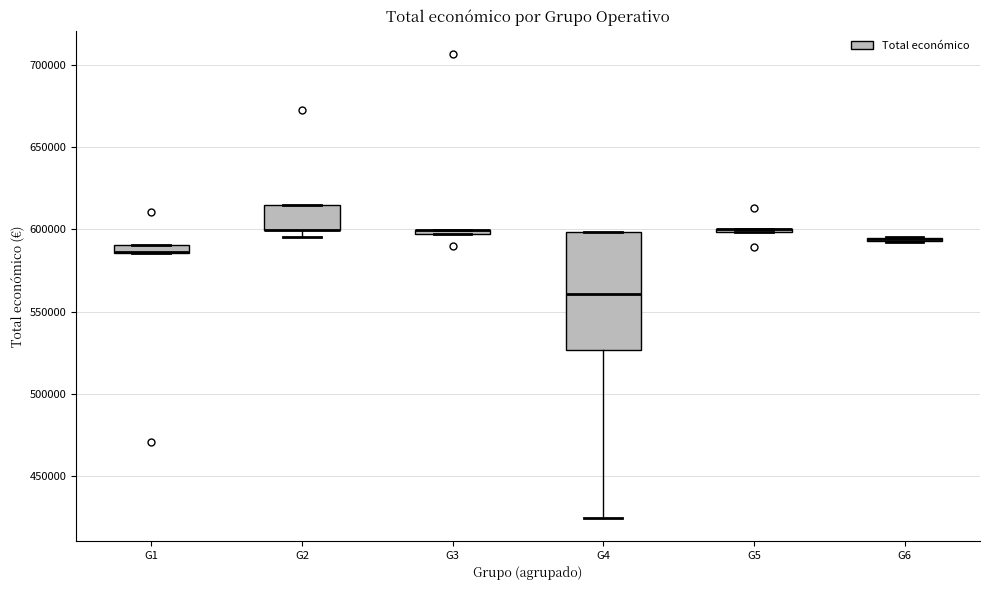

Comparing the boxes themselves (not the whiskers), which one is the tallest?

G4